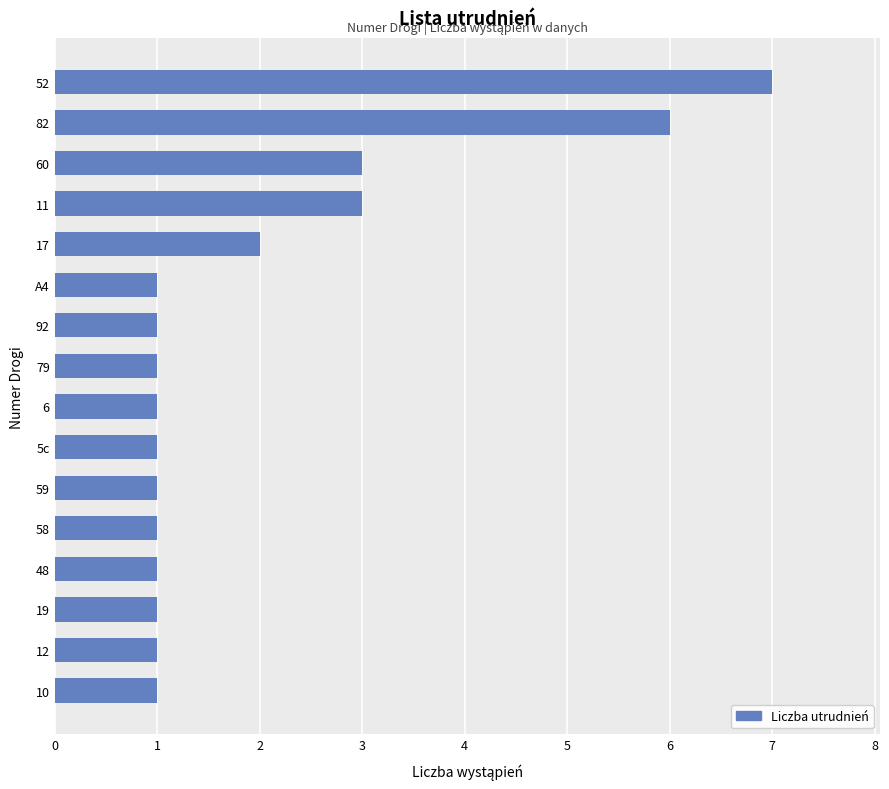

How many bars are there in total?

16